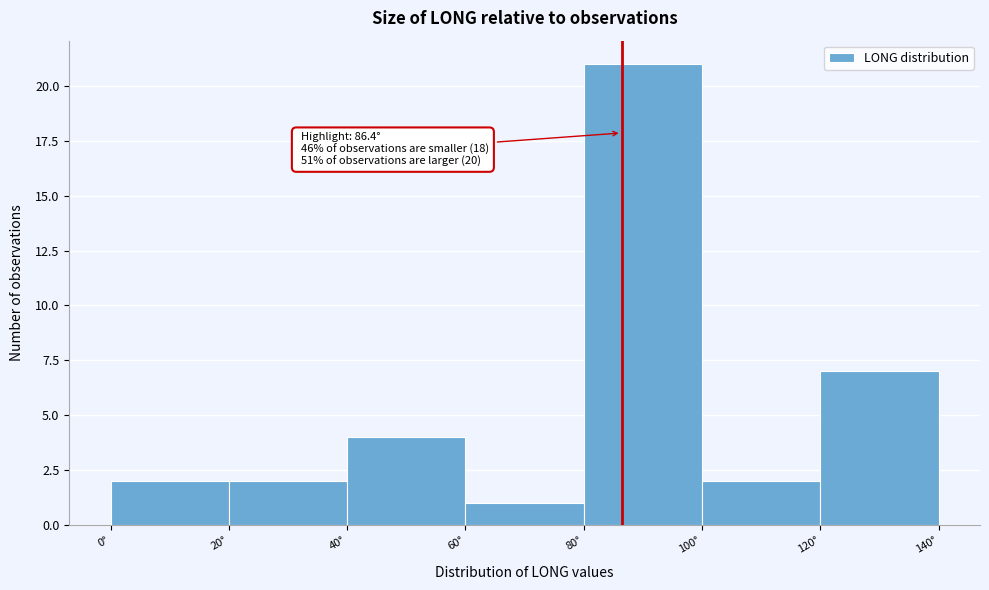

Which range on the x-axis has the tallest bar?

80 to 100